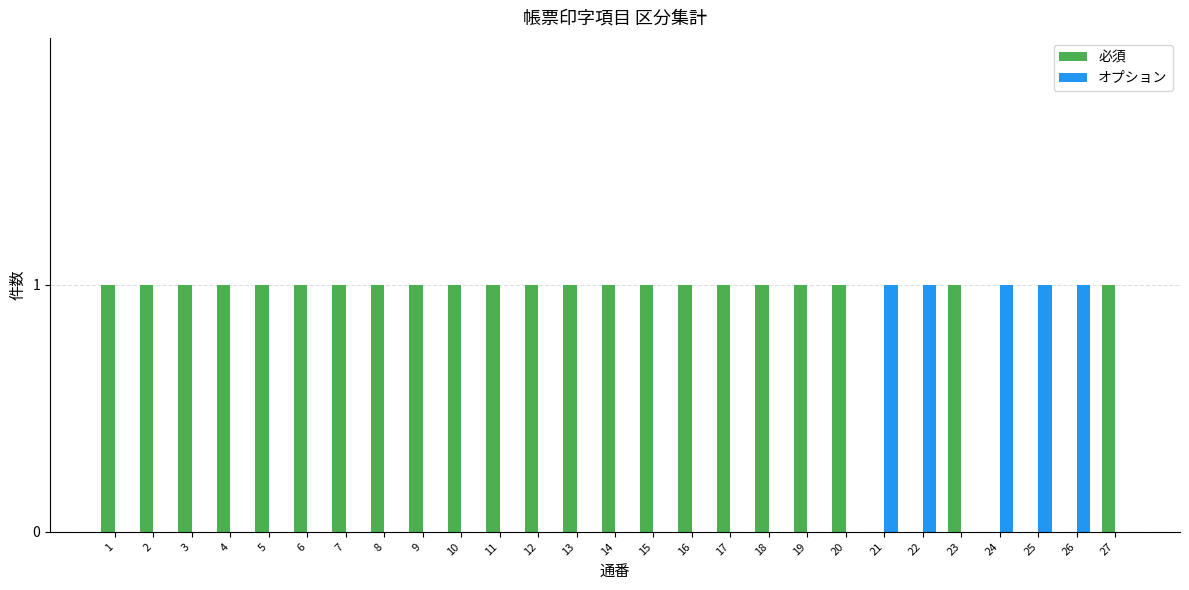

Which series has the largest total across all categories?

必須